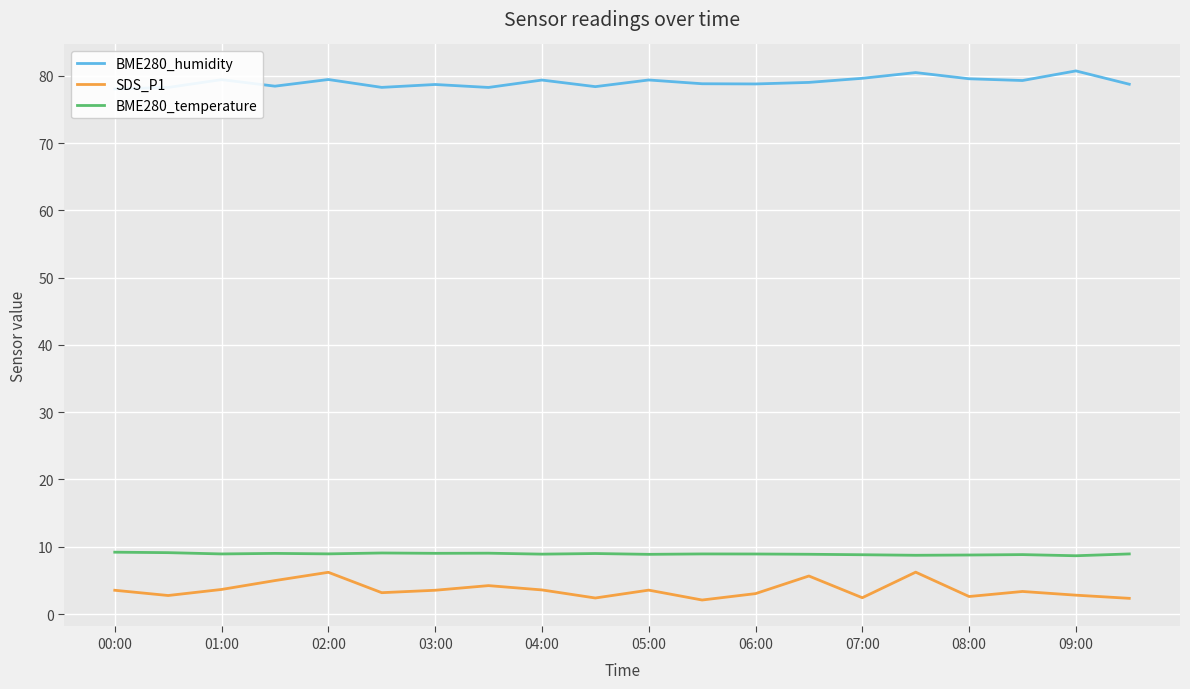

True or false: BME280_temperature and SDS_P1 cross at least once.

False